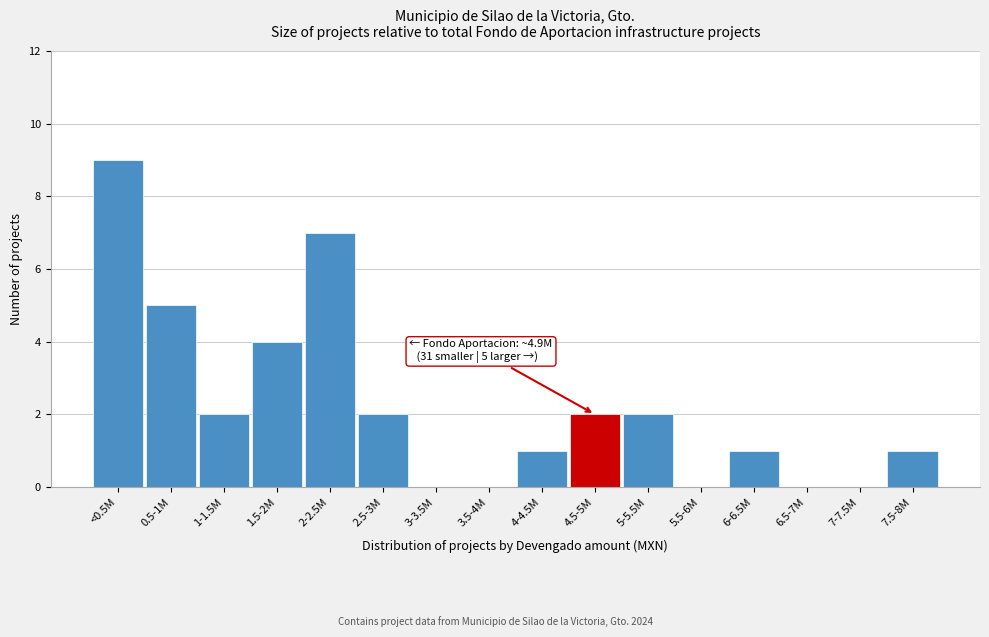

Reading left to right, extract all data points from this chart.

<0.5M=9	0.5-1M=5	1-1.5M=2	1.5-2M=4	2-2.5M=7	2.5-3M=2	3-3.5M=0	3.5-4M=0	4-4.5M=1	4.5-5M=2	5-5.5M=2	5.5-6M=0	6-6.5M=1	6.5-7M=0	7-7.5M=0	7.5-8M=1